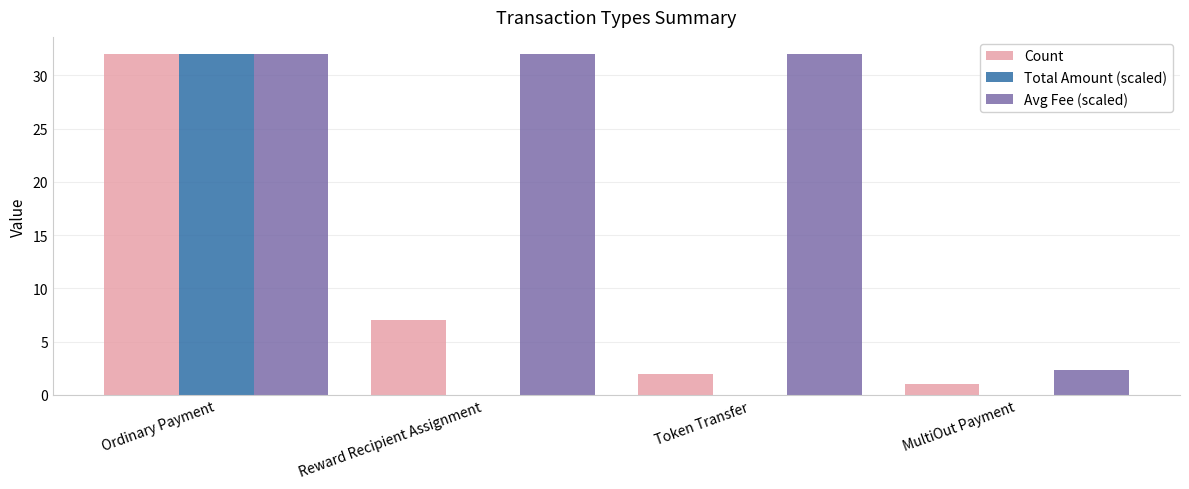

Are the bars horizontal?

No